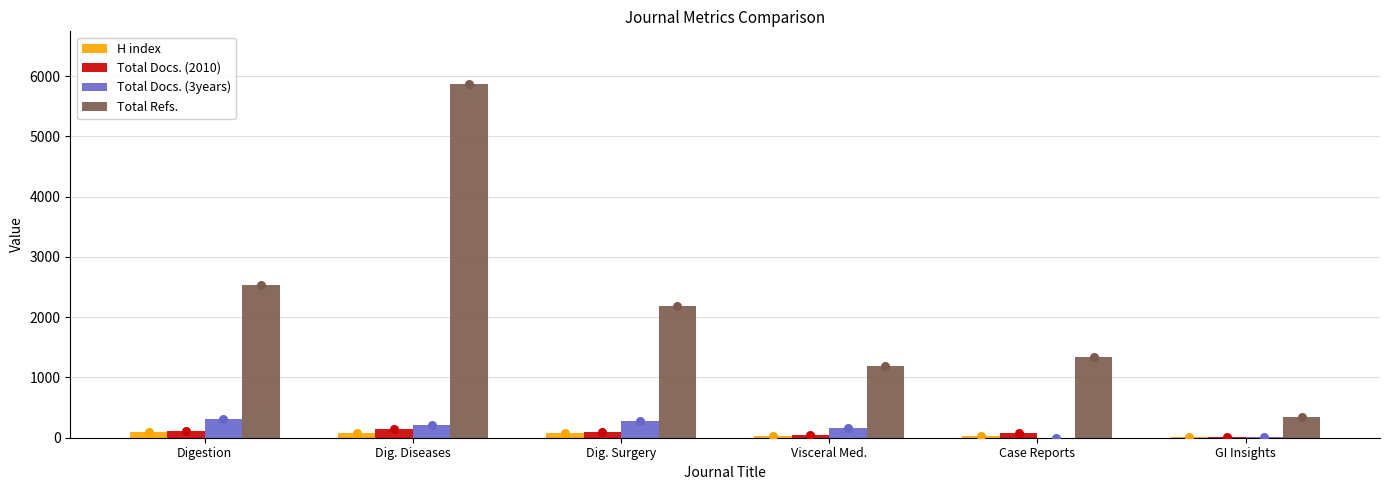

What are all the series names shown in the legend?

H index, Total Docs. (2010), Total Docs. (3years), Total Refs.